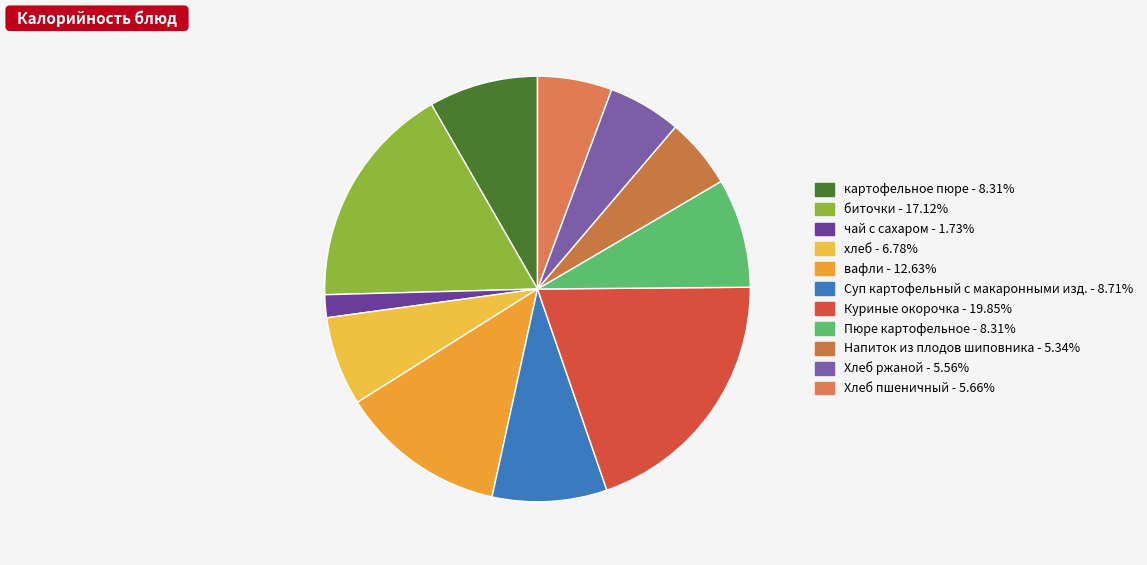

What is the total percentage of хлеб and Пюре картофельное?

15.1%